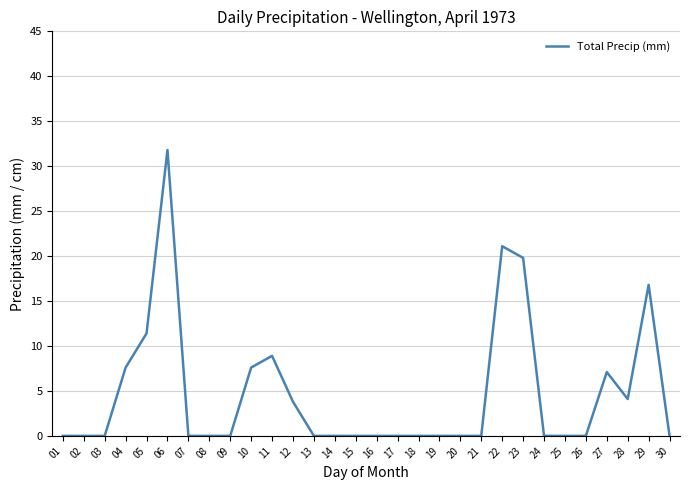

Approximately how many times larger is the value at 06 compared to 11?

3.6